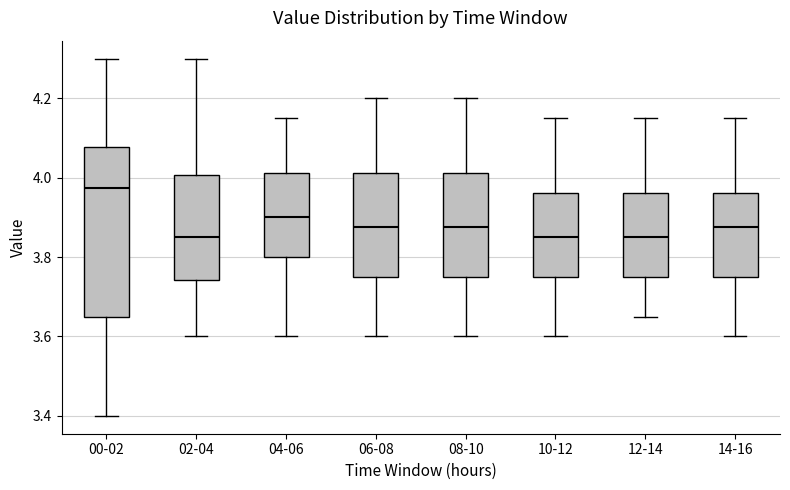

Reading left to right, read every box against the y-axis: the position of its median line, the range the box covers, and the ends of its whiskers. The values are not printed on the chart, so give them approximately, as read against the axis.

00-02: median 3.98, box 3.66 to 4.08, whiskers 3.40 to 4.30
02-04: median 3.86, box 3.74 to 4.00, whiskers 3.60 to 4.30
04-06: median 3.90, box 3.80 to 4.02, whiskers 3.60 to 4.16
06-08: median 3.88, box 3.76 to 4.02, whiskers 3.60 to 4.20
08-10: median 3.88, box 3.76 to 4.02, whiskers 3.60 to 4.20
10-12: median 3.86, box 3.76 to 3.96, whiskers 3.60 to 4.16
12-14: median 3.86, box 3.76 to 3.96, whiskers 3.66 to 4.16
14-16: median 3.88, box 3.76 to 3.96, whiskers 3.60 to 4.16